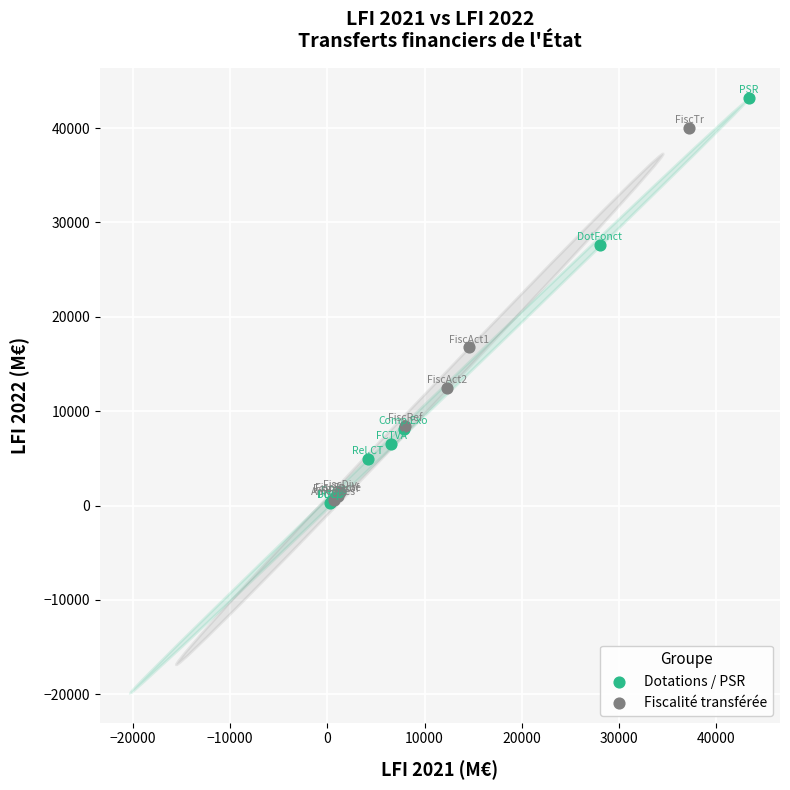

What are all the series names shown in the legend?

Dotations / PSR, Fiscalité transférée